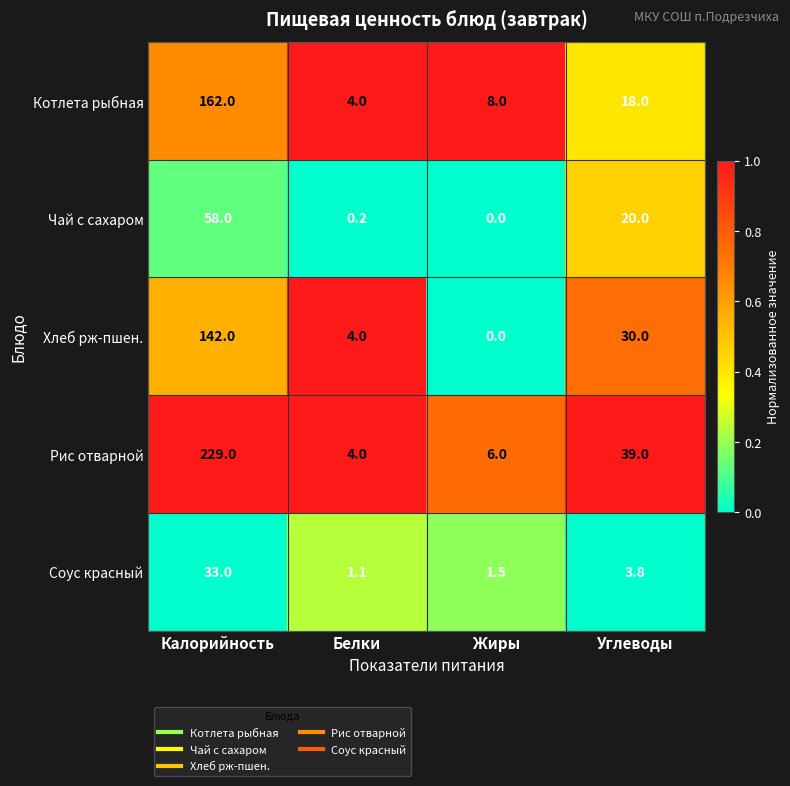

What is the approximate value of Рис отварной at Углеводы?

39.0